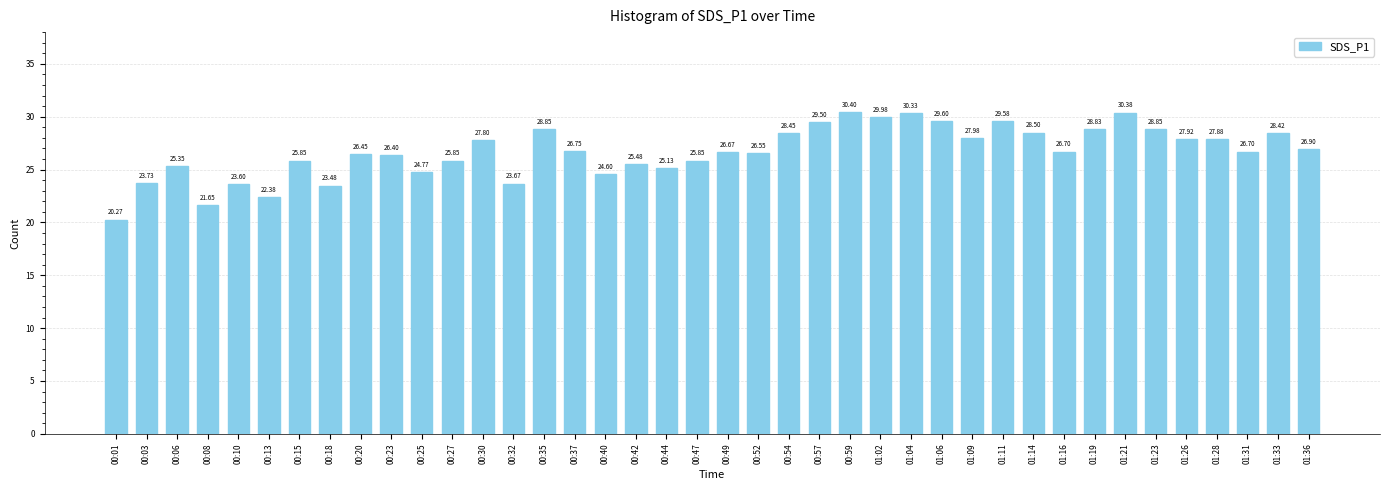

At which category does the chart reach its minimum across all series?

00:01